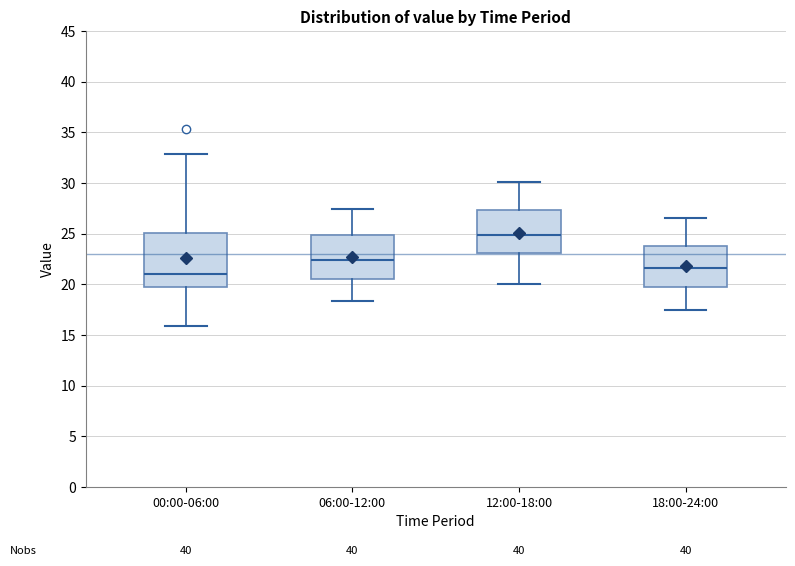

Reading left to right, read every box against the y-axis: the position of its median line, the range the box covers, and the ends of its whiskers. The values are not printed on the chart, so give them approximately, as read against the axis.

00:00-06:00: median 21.0, box 19.5 to 25.0, whiskers 16.0 to 33.0
06:00-12:00: median 22.5, box 20.5 to 25.0, whiskers 18.5 to 27.5
12:00-18:00: median 25.0, box 23.0 to 27.5, whiskers 20.0 to 30.0
18:00-24:00: median 21.5, box 20.0 to 24.0, whiskers 17.5 to 26.5